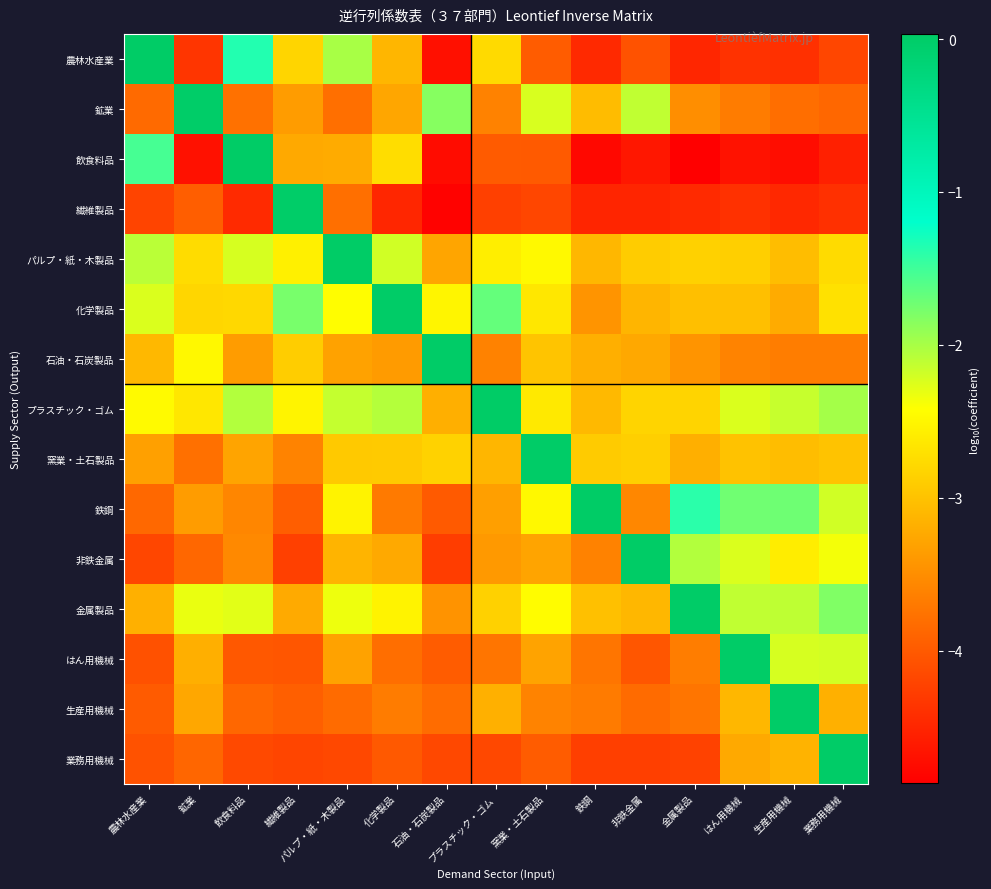

Which has a higher value, 生産用機械 or 鉱業?

鉱業